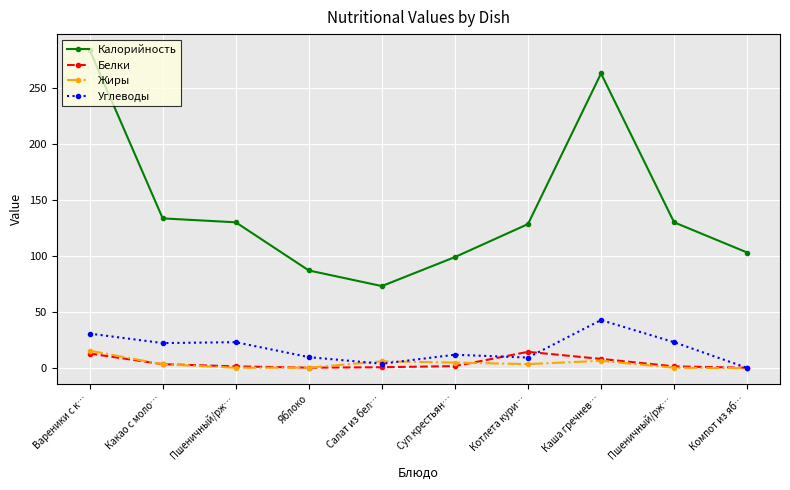

At which category is the sum across all series the highest?

Вареники с к…